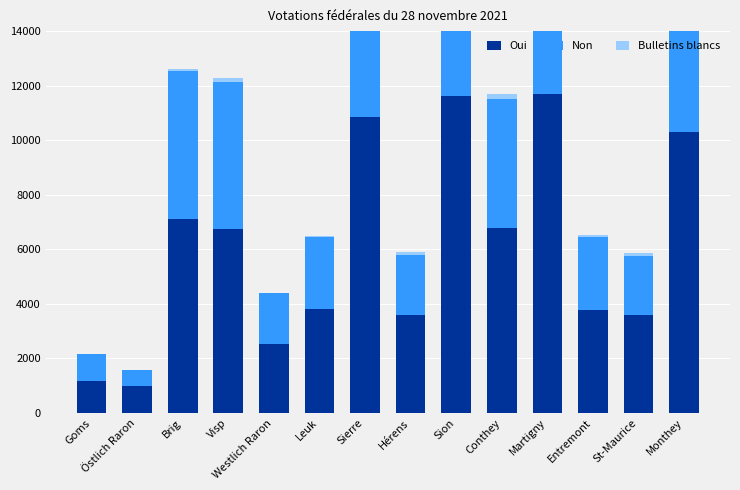

How many groups of bars are there?

14